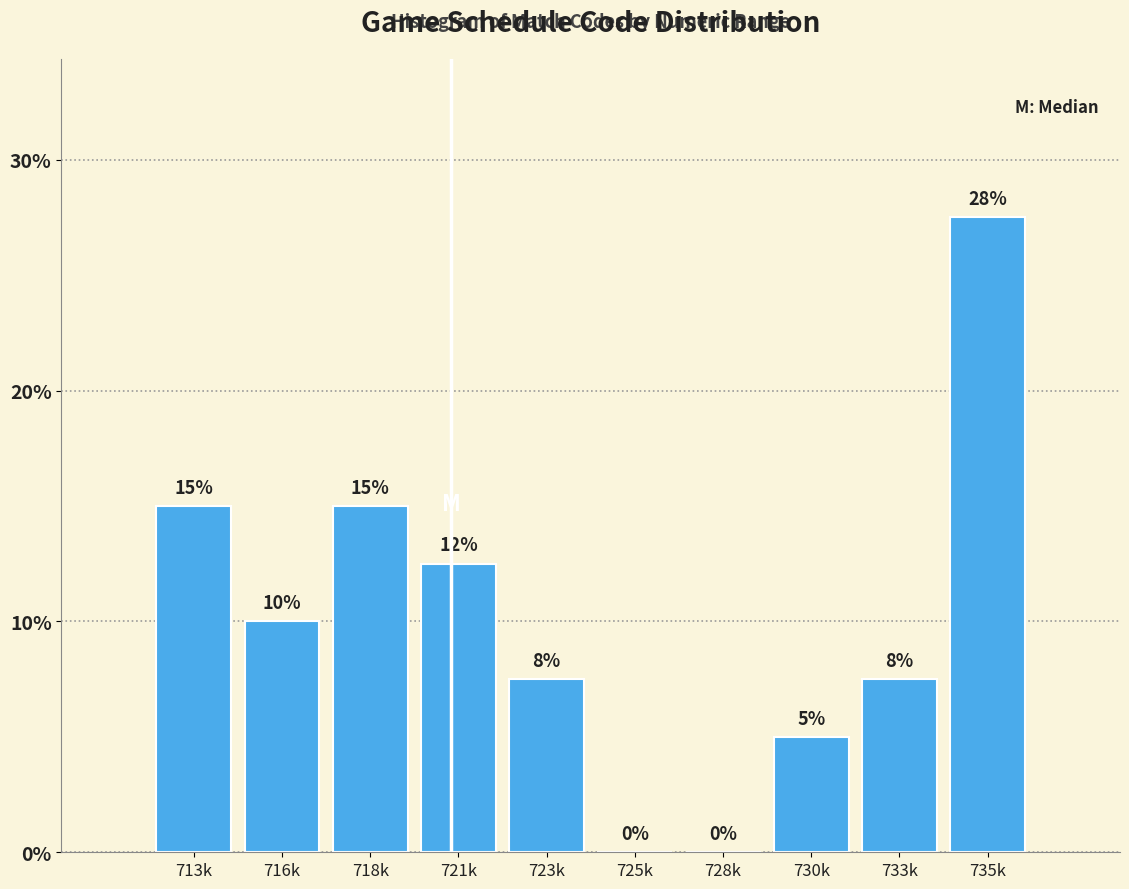

Read the value at 735k.

27.5